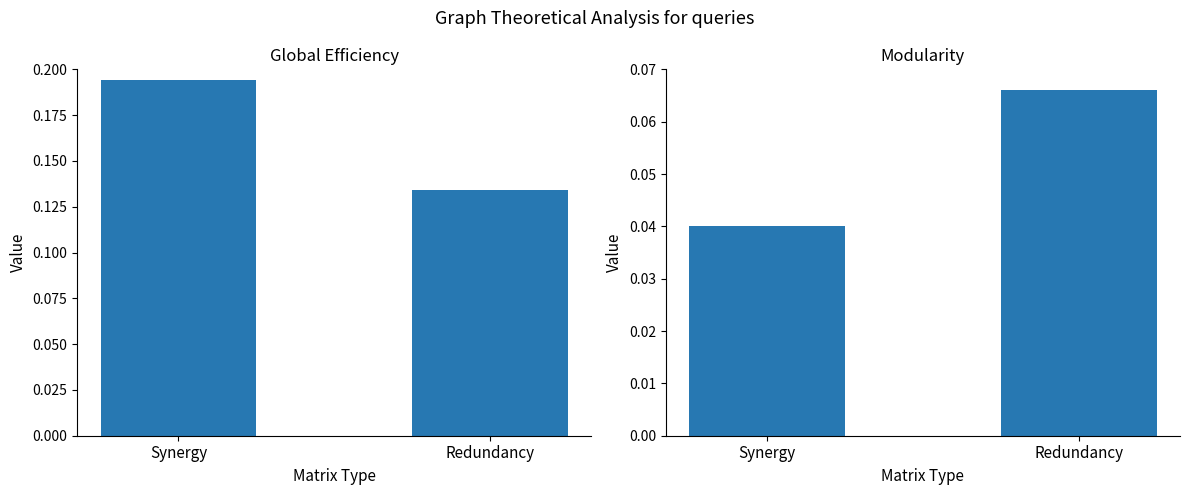

What is the greatest value displayed?

0.2